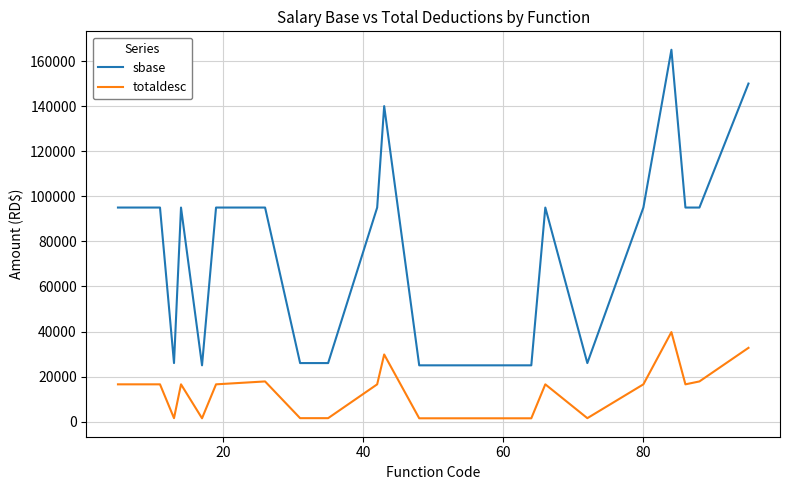

What is the minimum value shown in the chart?

1502.5